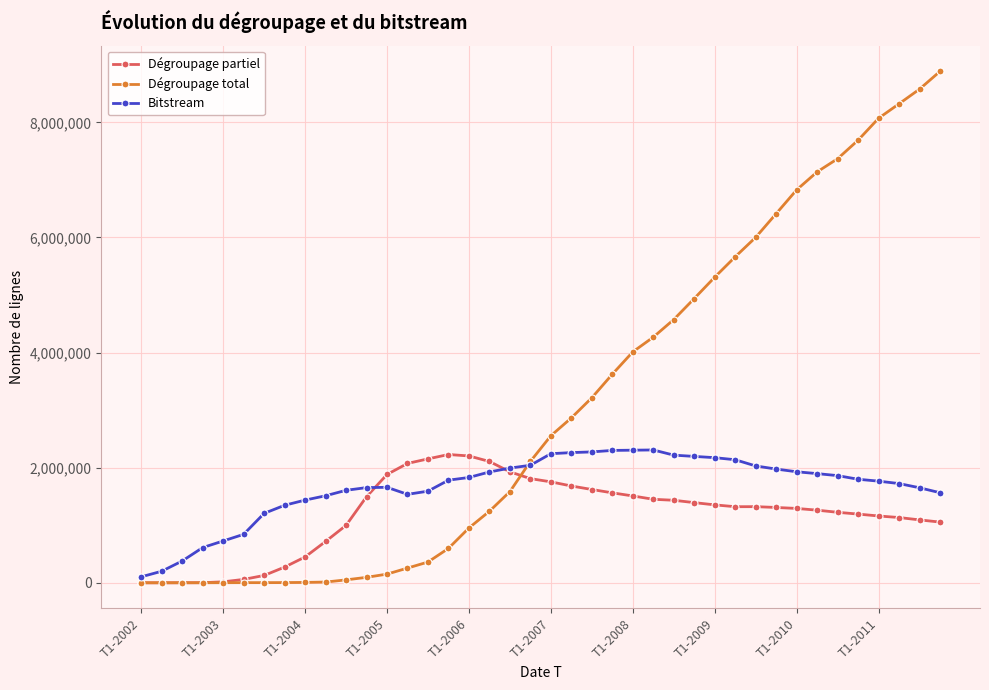

Does the chart display data point markers on the line(s)?

Yes